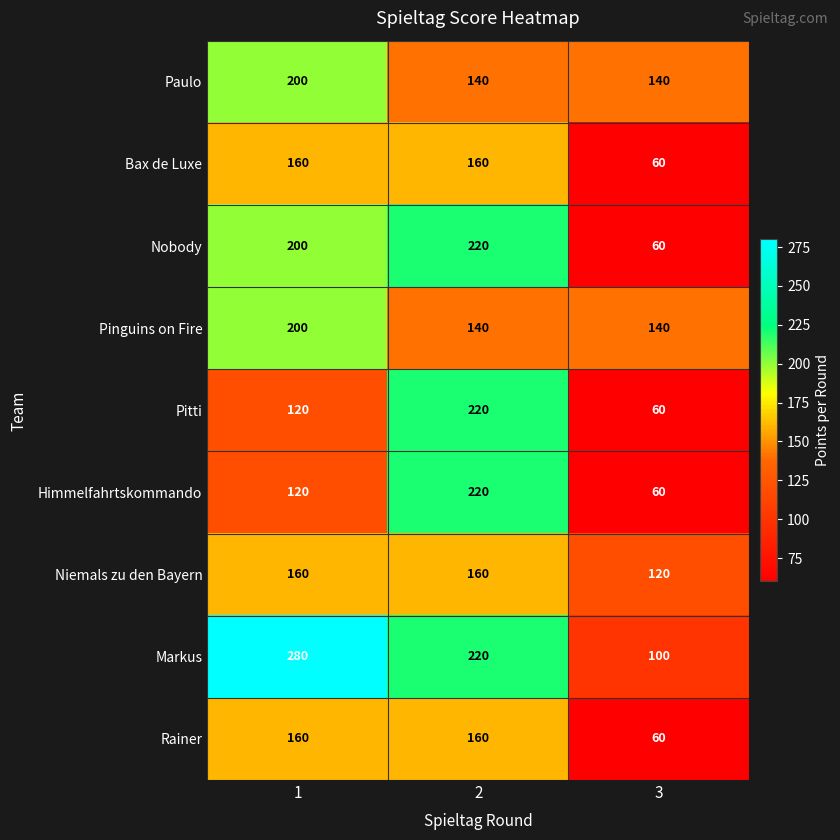

How many categories are shown in the chart?

3